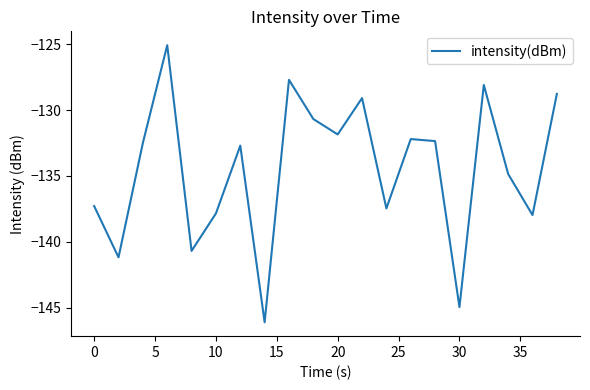

What is the minimum value shown in the chart?

-146.1